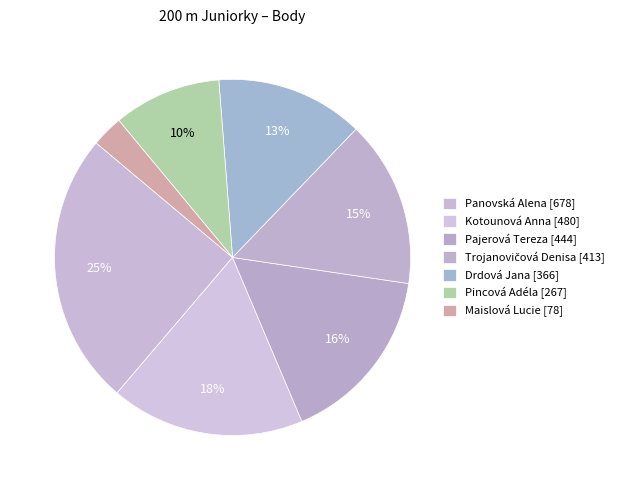

Count the number of slices in the pie.

7